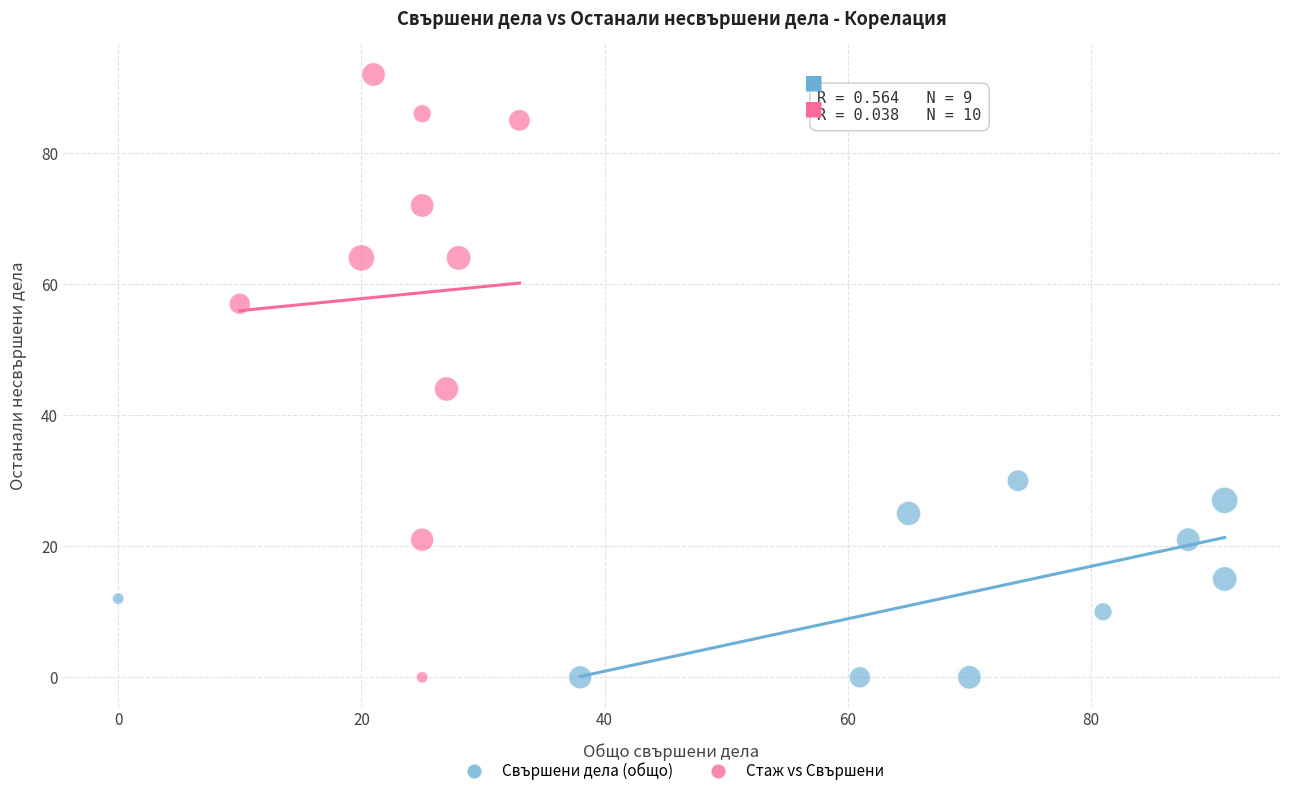

Which series contains the highest Y value?

Стаж vs Свършени